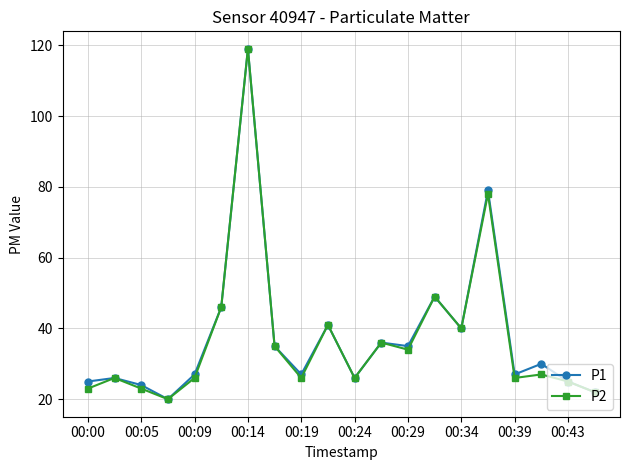

True or false: P2 has more than 1 interior local peaks.

True